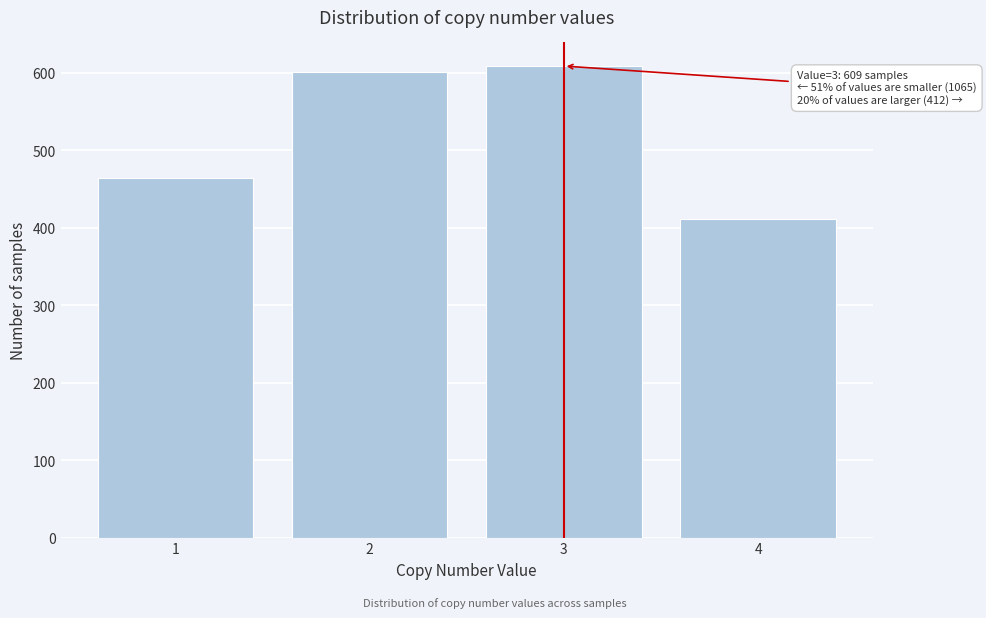

Reading left to right, extract all data points from this chart.

464	601	609	412